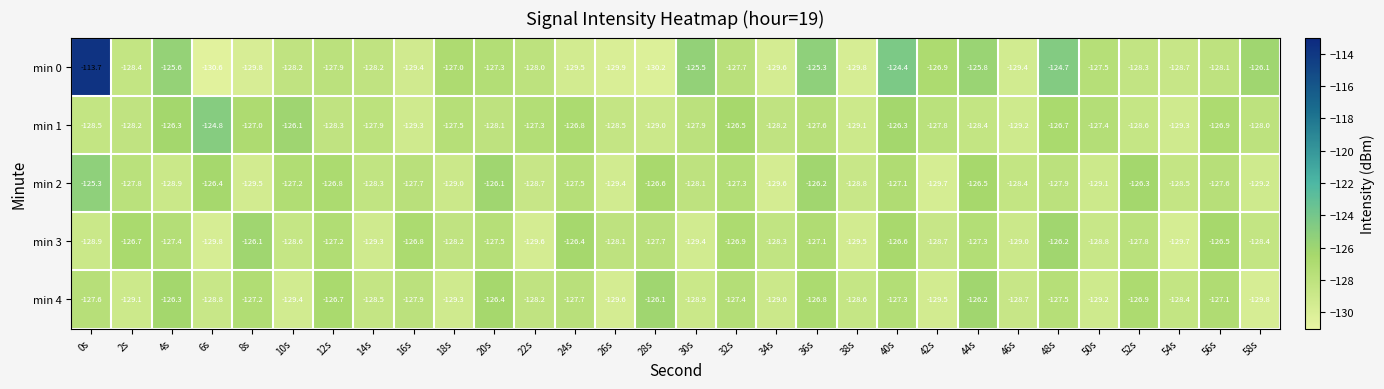

The value of min 3 at 56s is -126.5. True or false?

True